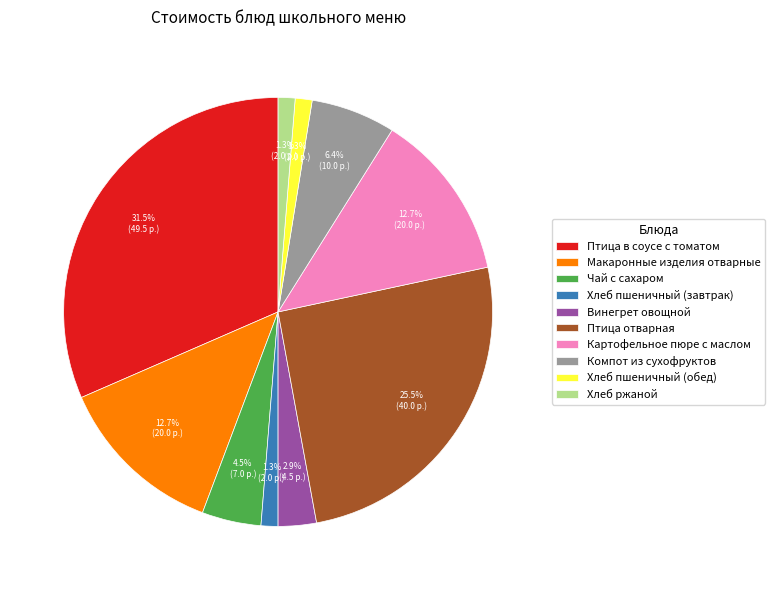

Between Птица отварная and Винегрет овощной, which is larger?

Птица отварная